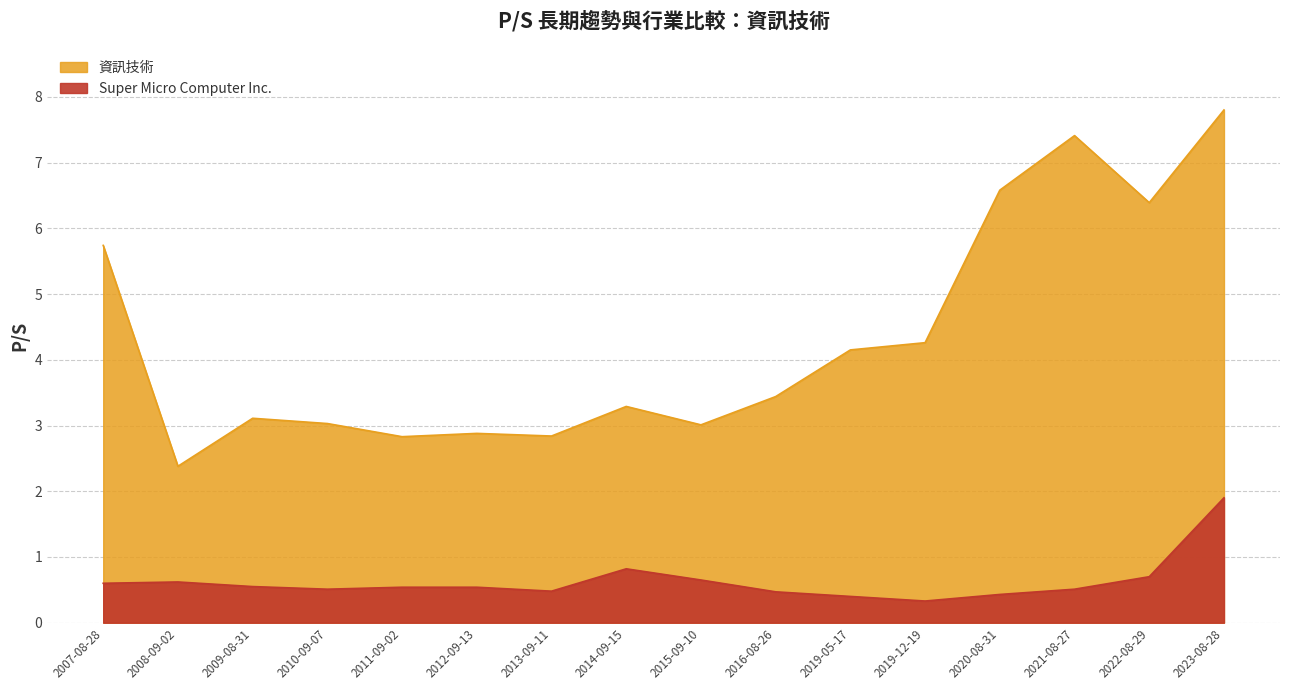

List the series in order of their peak value, lowest first.

Super Micro Computer Inc., 資訊技術